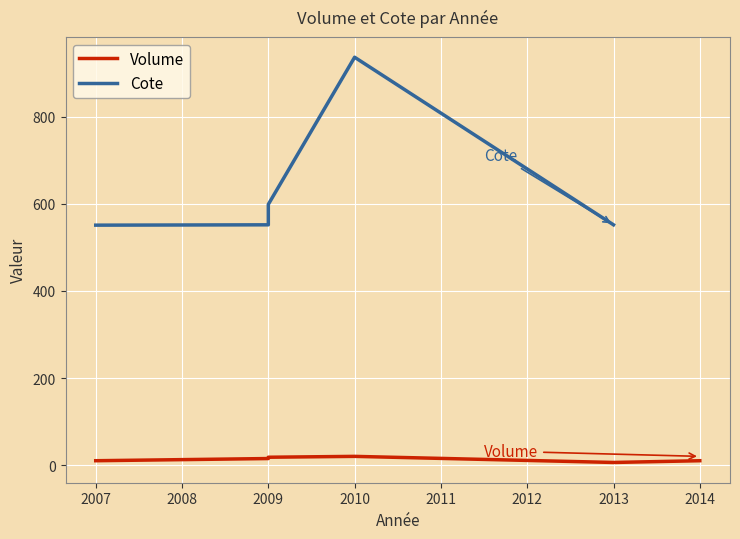

What is the sum of the Volume values at 2009 and 2010?

35.0